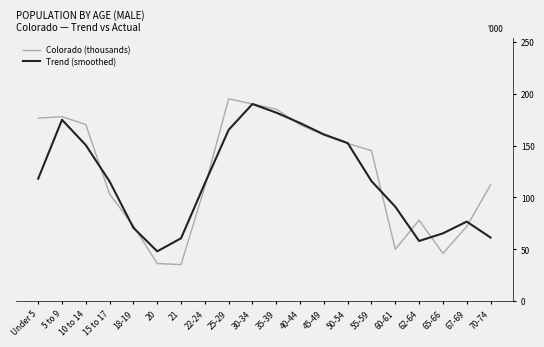

What is the minimum value for Trend (smoothed)?

48.0